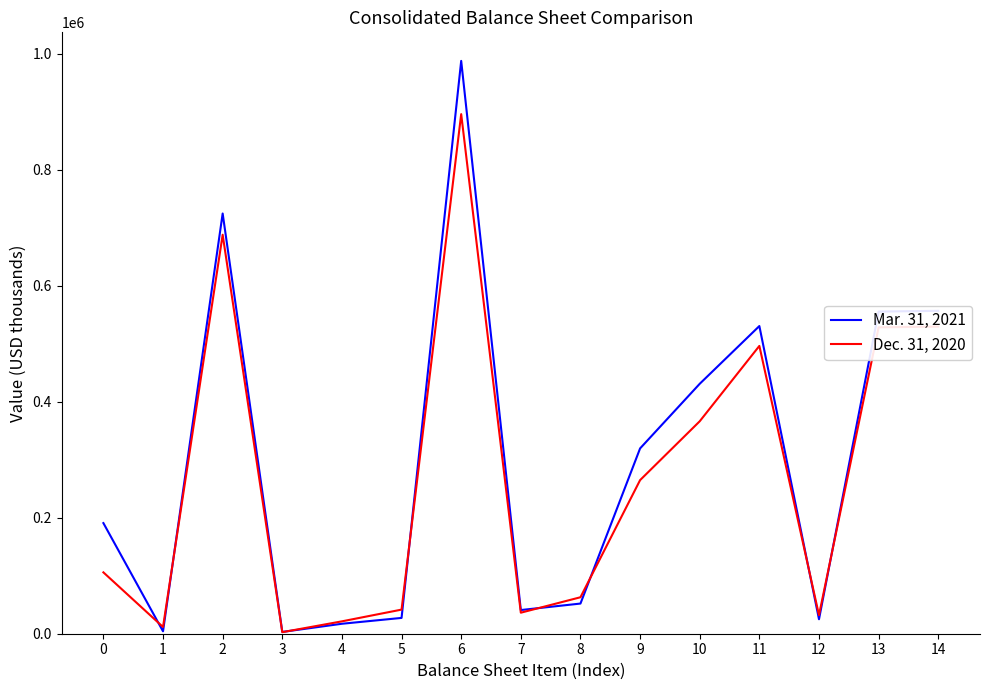

Read the Dec. 31, 2020 value at 12.

32011